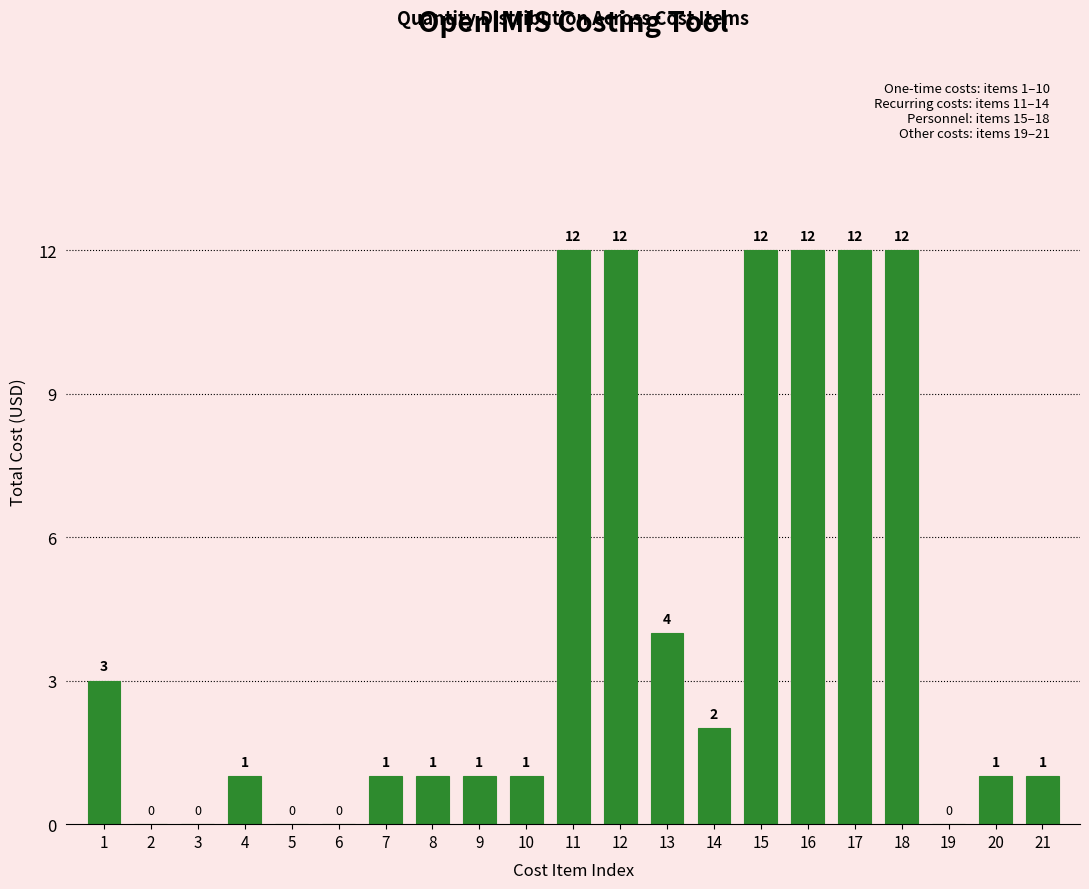

Reading right to left, extract all data points from this chart.

21=1	20=1	19=0	18=12	17=12	16=12	15=12	14=2	13=4	12=12	11=12	10=1	9=1	8=1	7=1	6=0	5=0	4=1	3=0	2=0	1=3